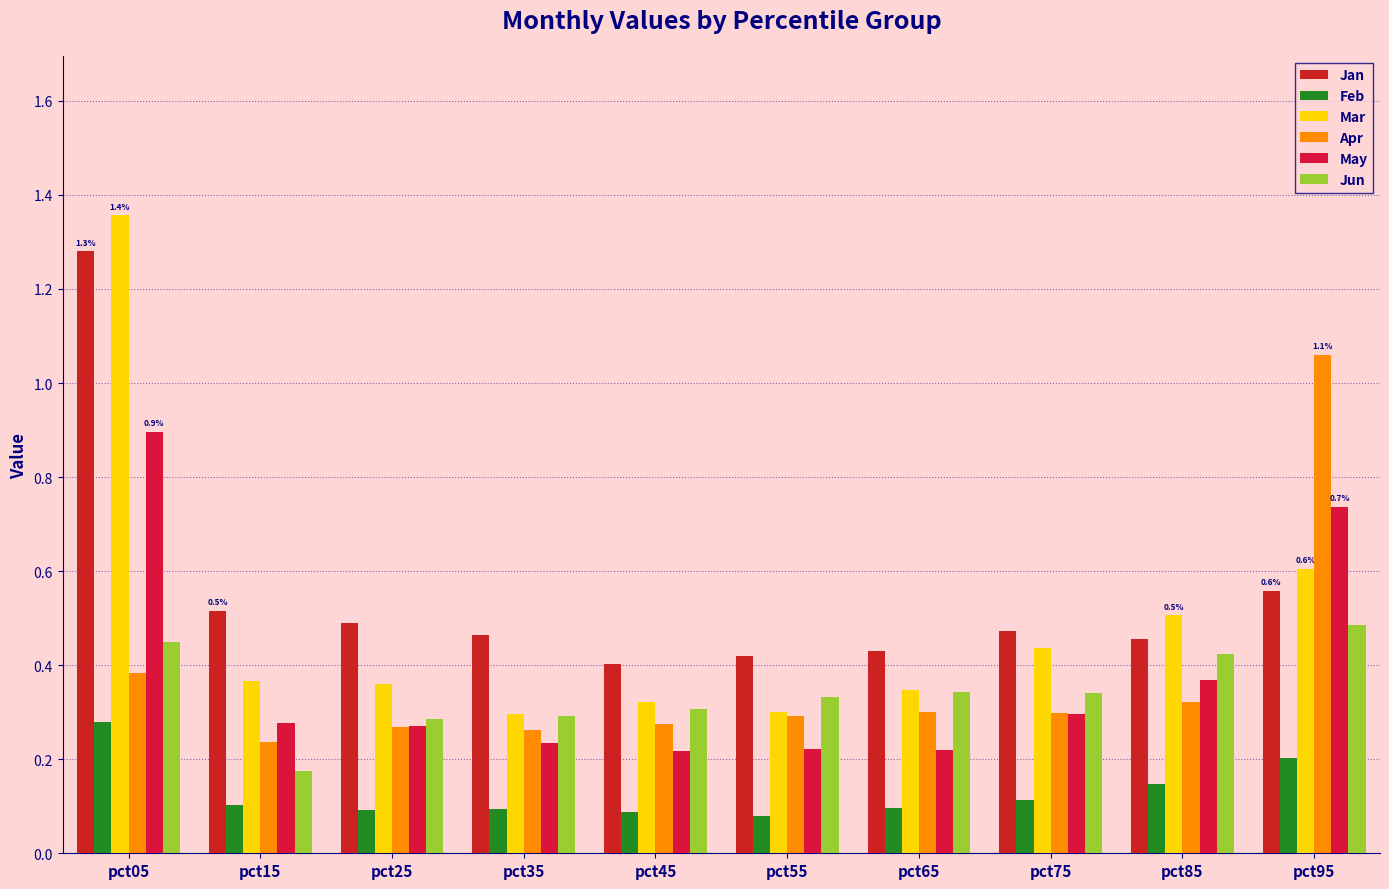

What is the total value across all series at pct45?

1.6